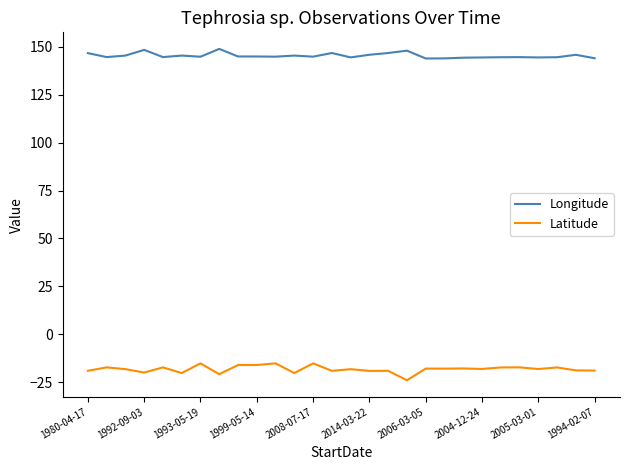

What is the maximum value shown in the chart?

149.0